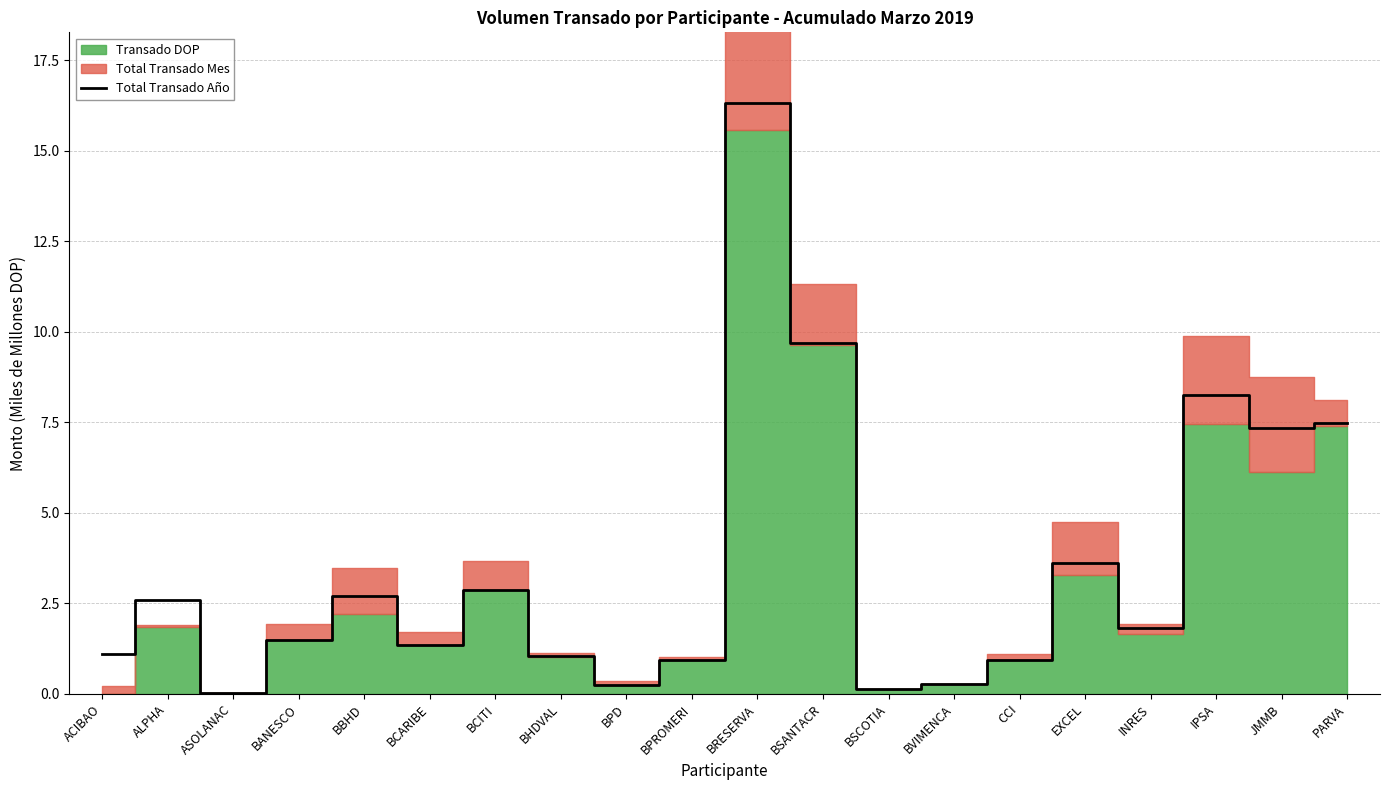

Reading left to right, list all the values displayed in this chart.

ACIBAO=1.1	ALPHA=2.6	ASOLANAC=0.0	BANESCO=1.5	BBHD=2.7	BCARIBE=1.4	BCITI=2.9	BHDVAL=1.0	BPD=0.2	BPROMERI=0.9	BRESERVA=16.3	BSANTACR=9.7	BSCOTIA=0.1	BVIMENCA=0.3	CCI=0.9	EXCEL=3.6	INRES=1.8	IPSA=8.2	JMMB=7.3	PARVA=7.5